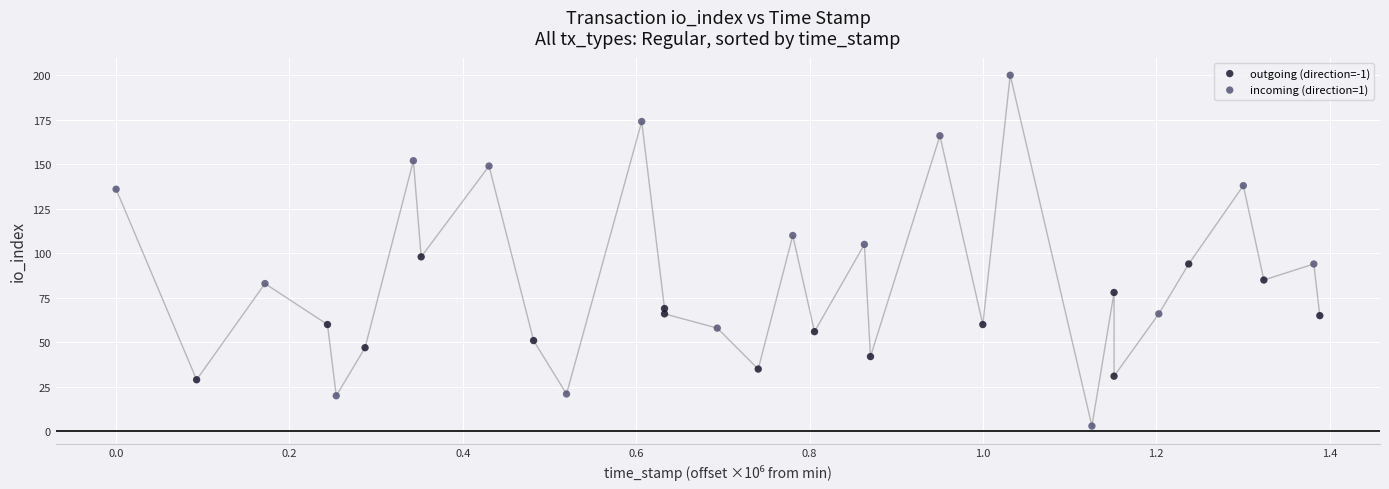

Which series reaches the minimum Y coordinate?

incoming (direction=1)